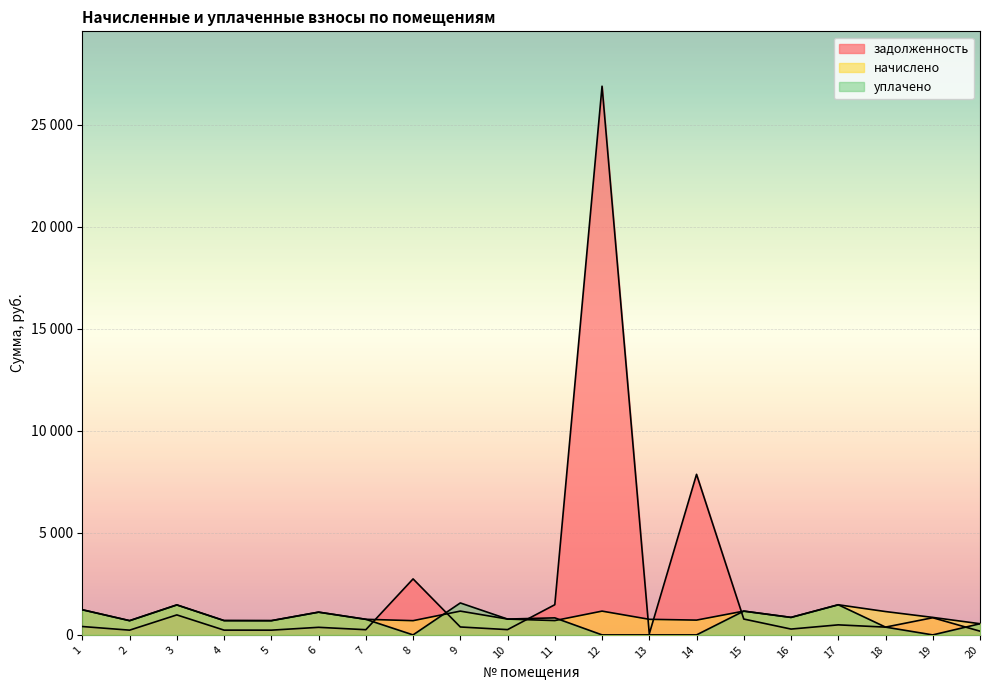

What is the difference between the maximum and minimum values in the уплачено series?

1566.5